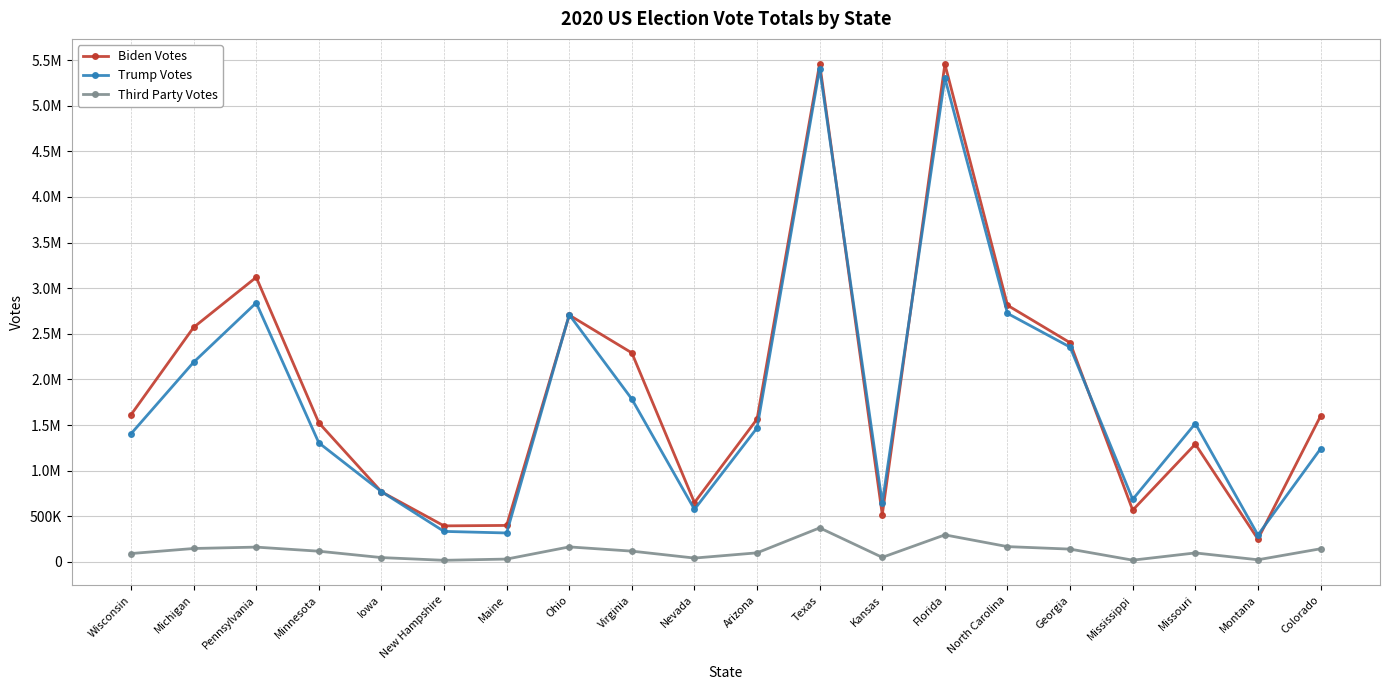

What is the difference between the maximum and minimum values in the Trump Votes series?

5112531